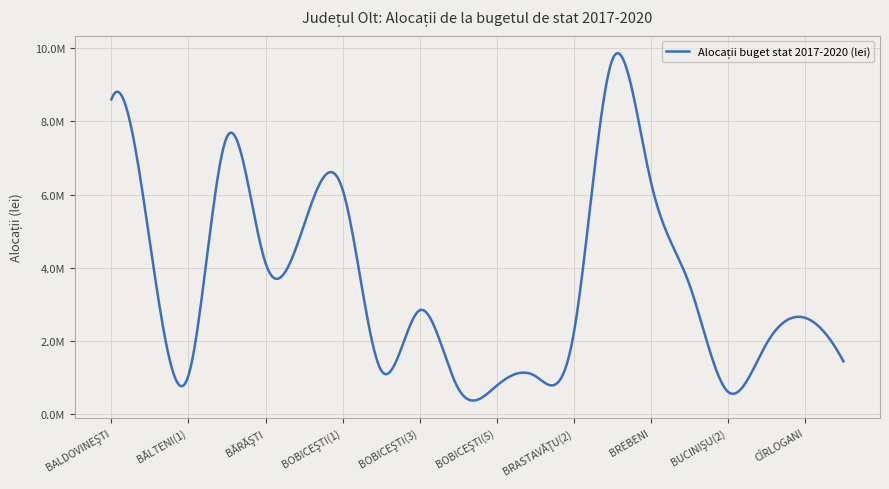

What is the sum of all values?

72354432.3